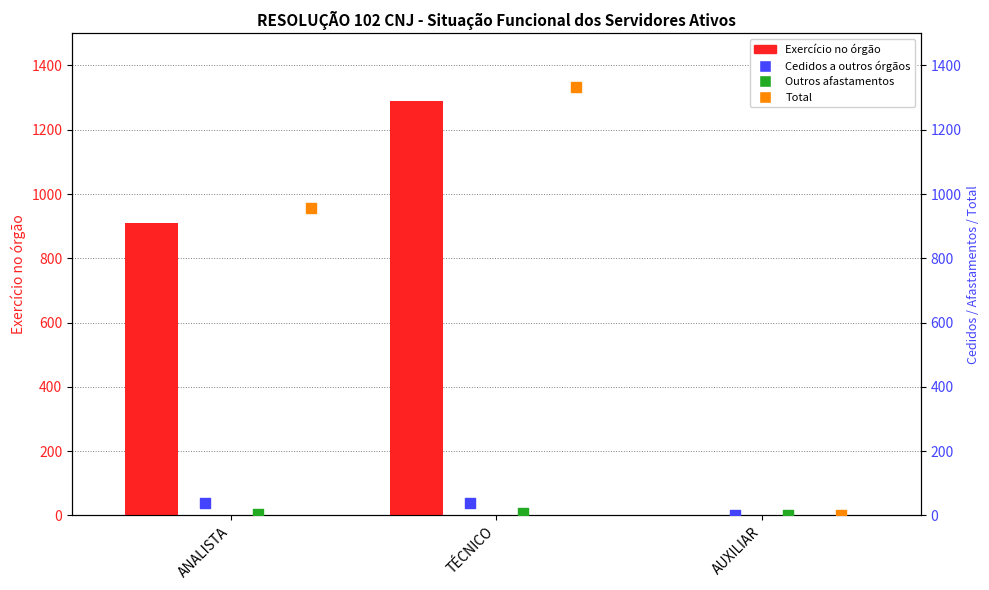

Which series has the widest spread of Y values?

Total